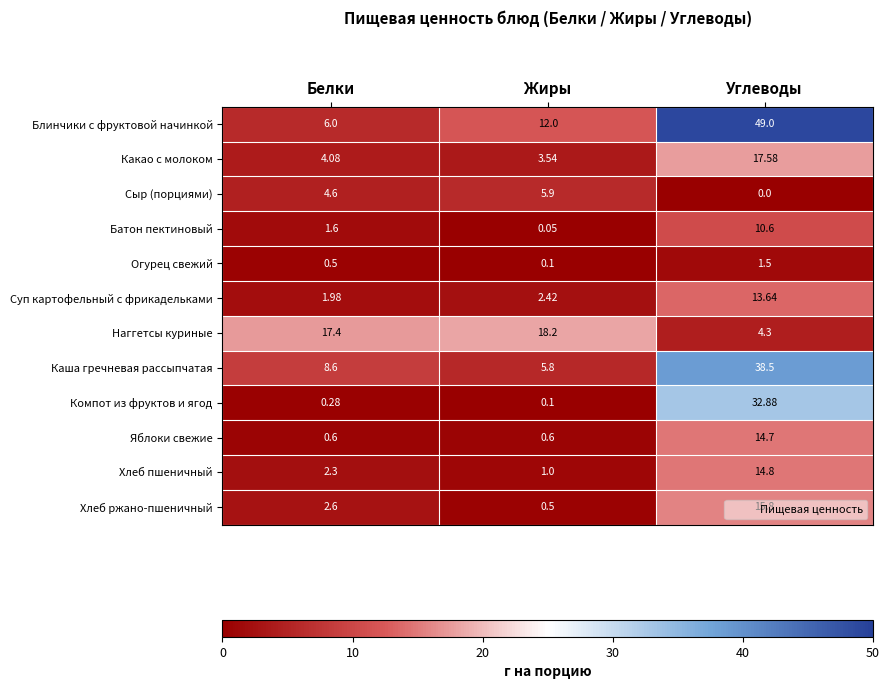

Rank the series by their maximum value, from lowest to highest.

Огурец свежий, Сыр (порциями), Батон пектиновый, Суп картофельный с фрикадельками, Яблоки свежие, Хлеб пшеничный, Хлеб ржано-пшеничный, Какао с молоком, Наггетсы куриные, Компот из фруктов и ягод, Каша гречневая рассыпчатая, Блинчики с фруктовой начинкой